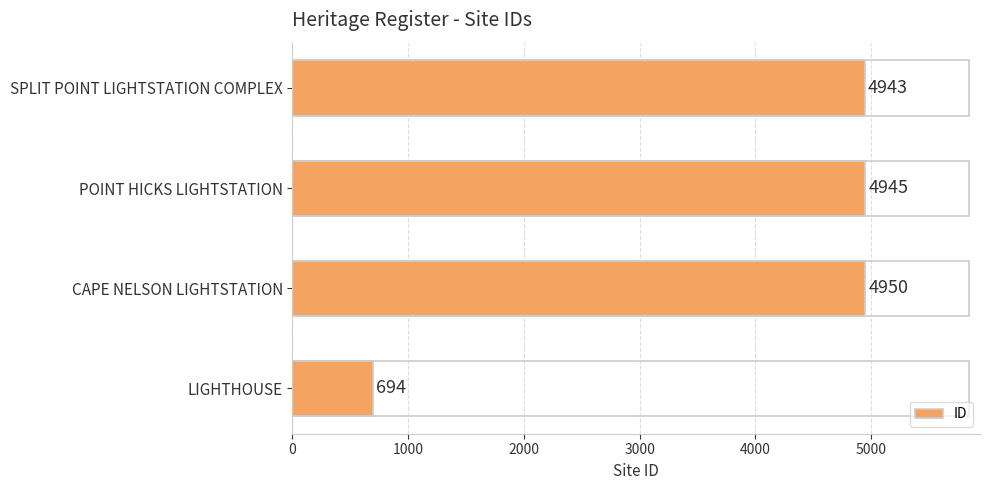

True or false: the data shows 6611 at CAPE NELSON LIGHTSTATION.

False